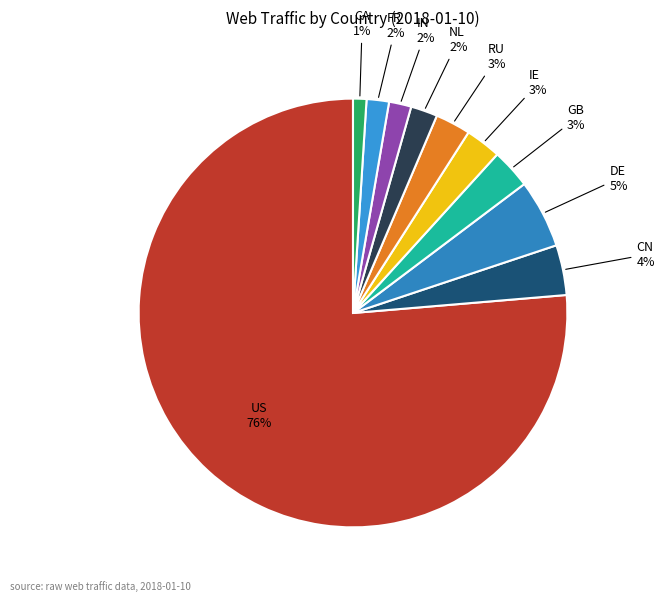

True or false: CA accounts for 1% of the total.

True